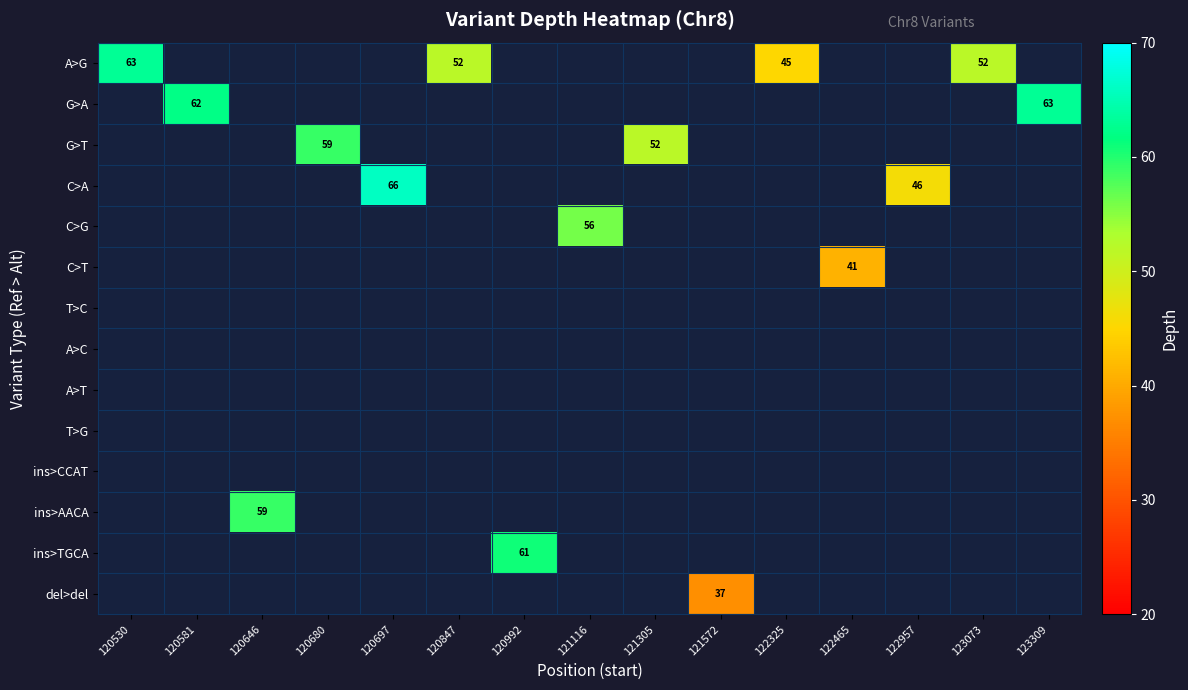

What is the minimum value shown in the chart?

37.0